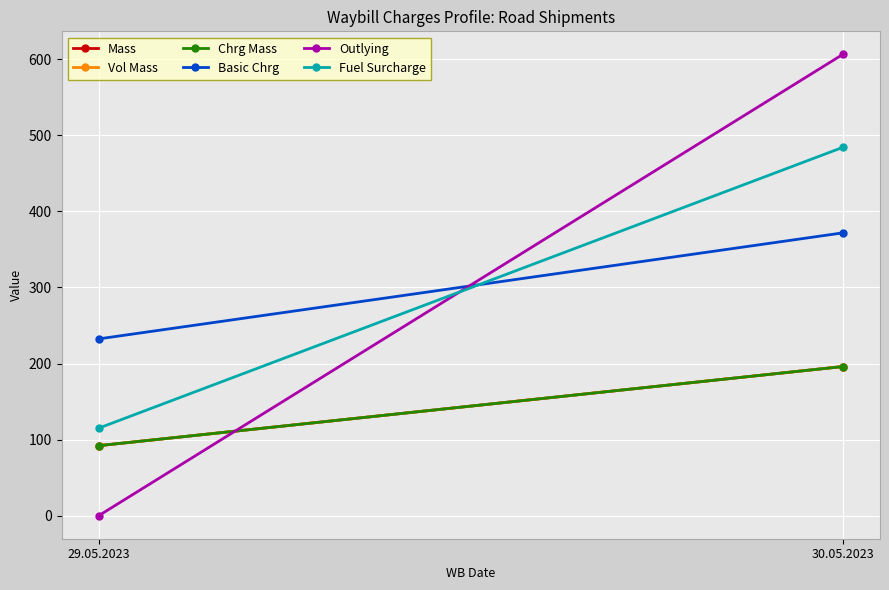

At which category does the chart reach its peak across all series?

30.05.2023